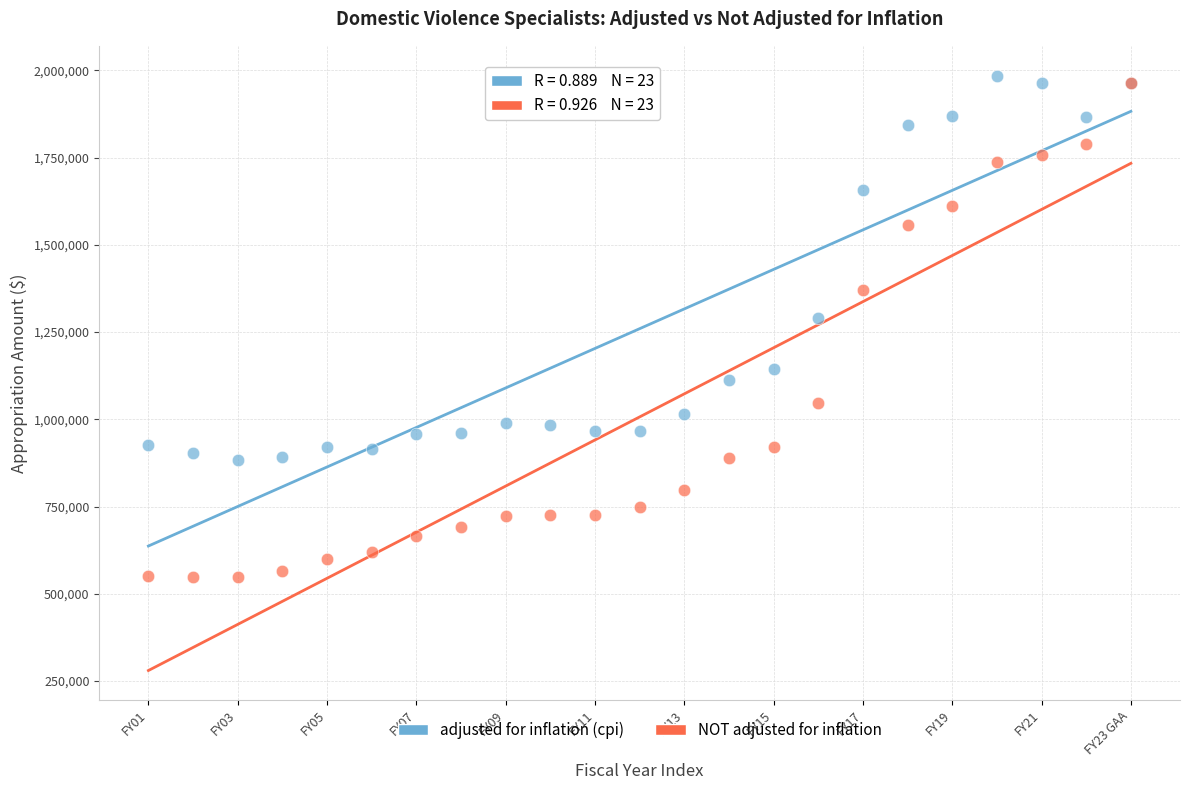

In the adjusted for inflation (cpi) series, what Y value is closest to 1434610?

1290614